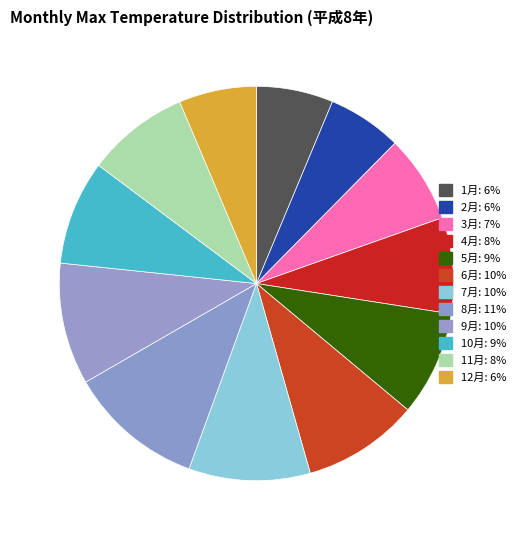

The 8月 slice represents 11% of the pie. True or false?

True